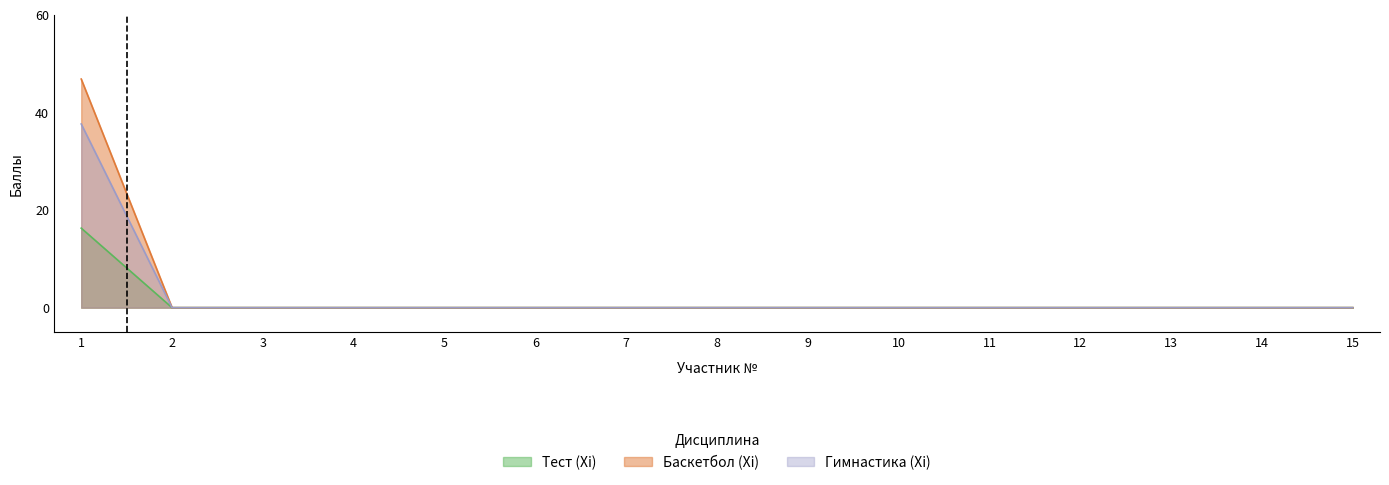

Between 15 and 13, which is larger?

15